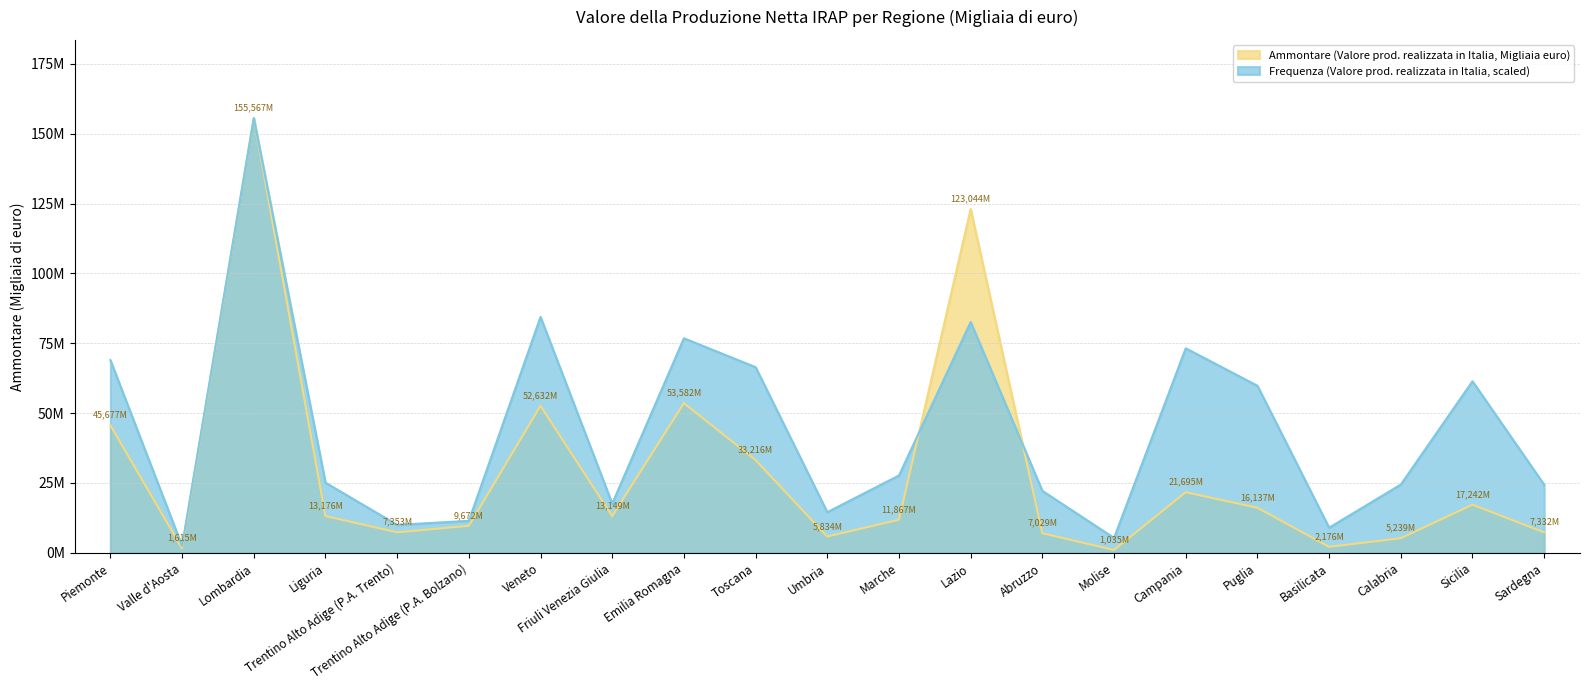

True or false: Ammontare (Valore prod. realizzata in Italia, Migliaia euro) has a value of 285376.9 at Molise.

False